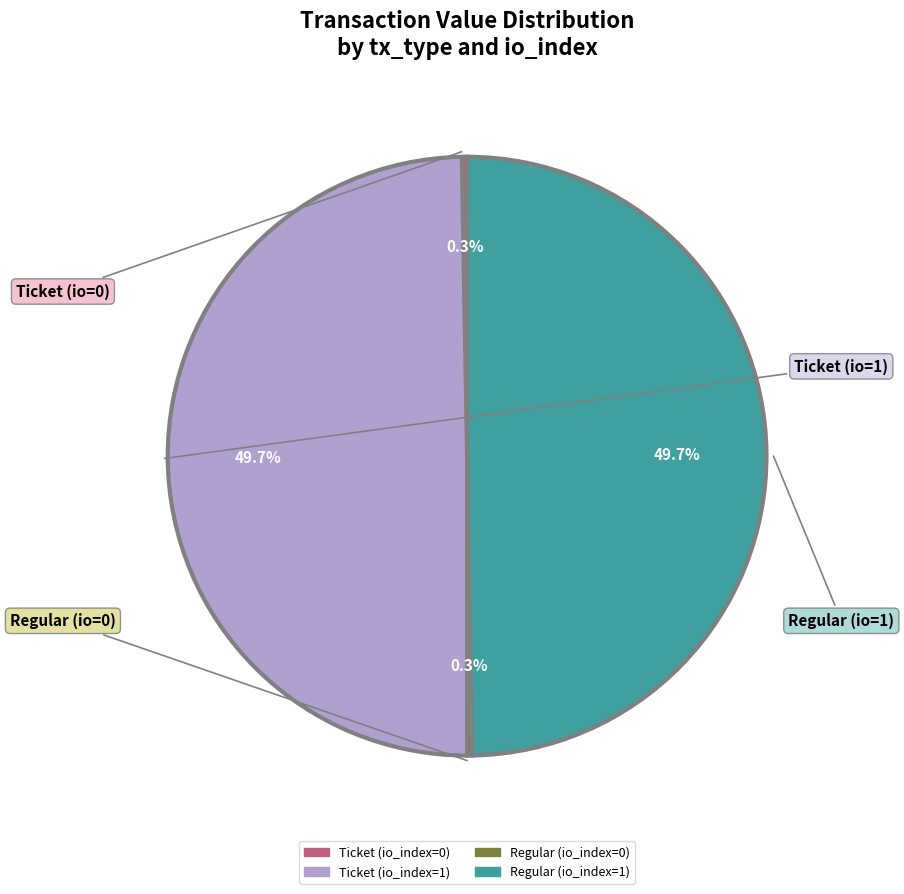

Does any single category account for the majority?

No